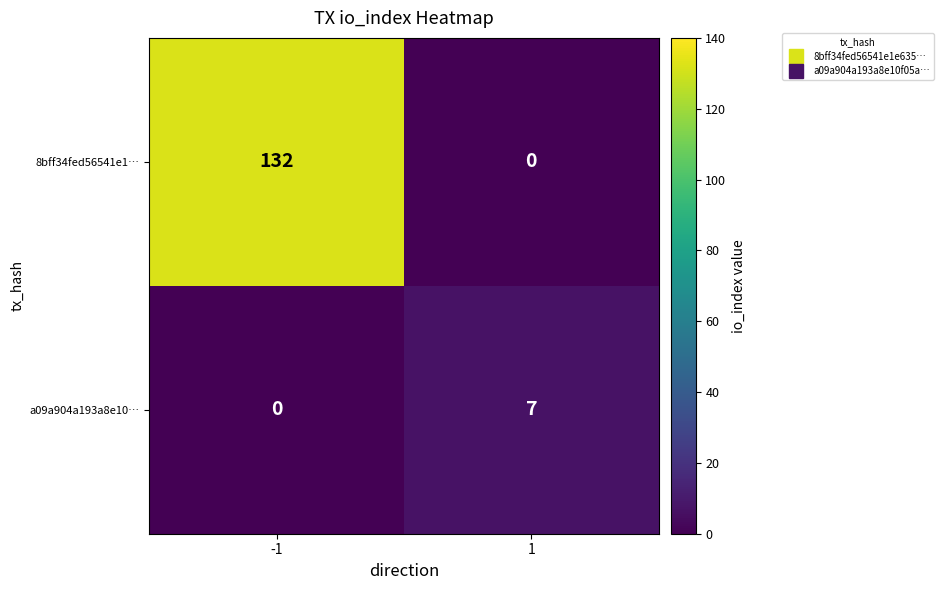

What is the maximum value for 8bff34fed56541e1…?

132